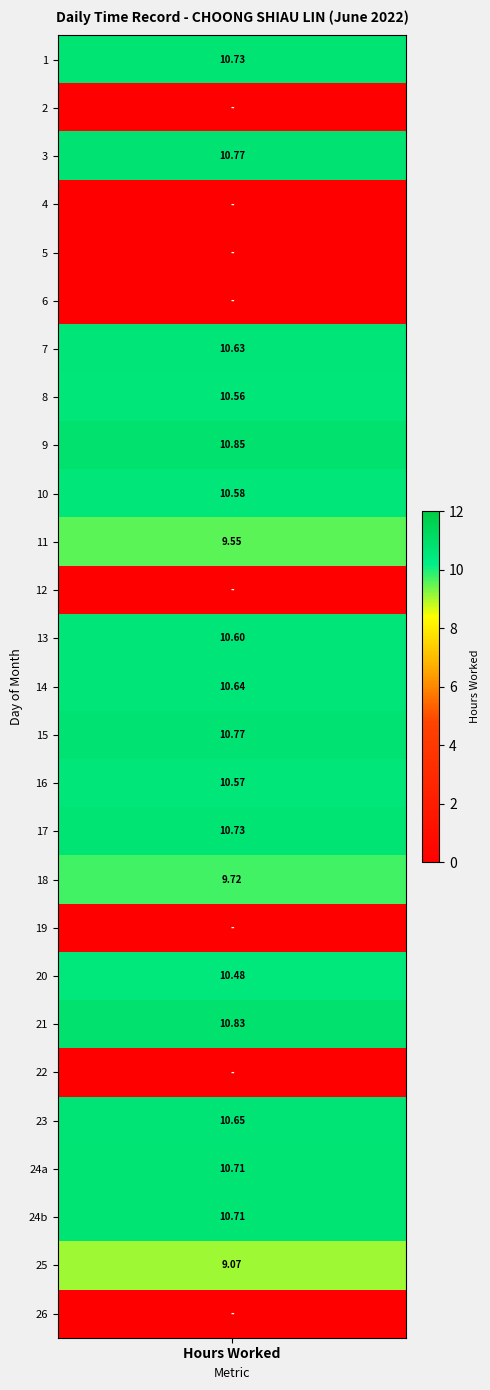

What is the sum of all values?

199.2